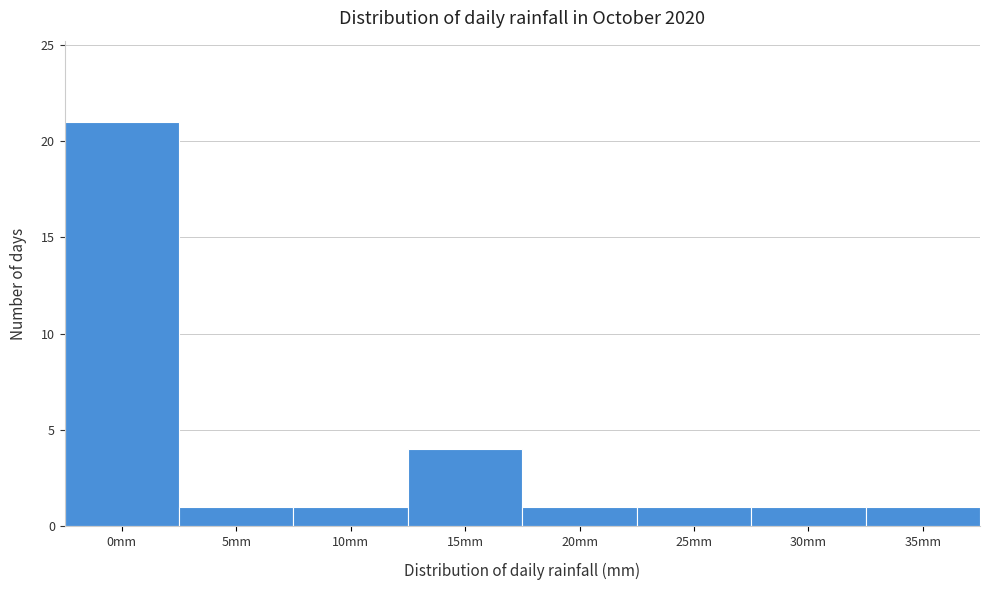

Reading left to right, list all the values displayed in this chart.

0mm=21	5mm=1	10mm=1	15mm=4	20mm=1	25mm=1	30mm=1	35mm=1